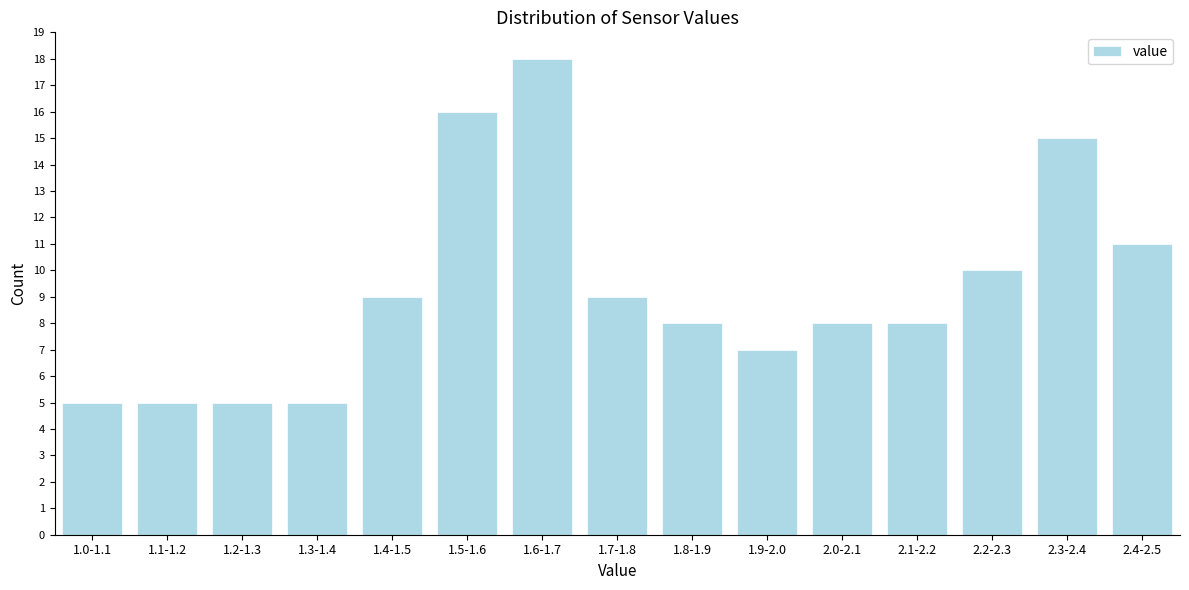

Reading left to right, what are all the values shown in this chart?

1.0-1.1=5	1.1-1.2=5	1.2-1.3=5	1.3-1.4=5	1.4-1.5=9	1.5-1.6=16	1.6-1.7=18	1.7-1.8=9	1.8-1.9=8	1.9-2.0=7	2.0-2.1=8	2.1-2.2=8	2.2-2.3=10	2.3-2.4=15	2.4-2.5=11